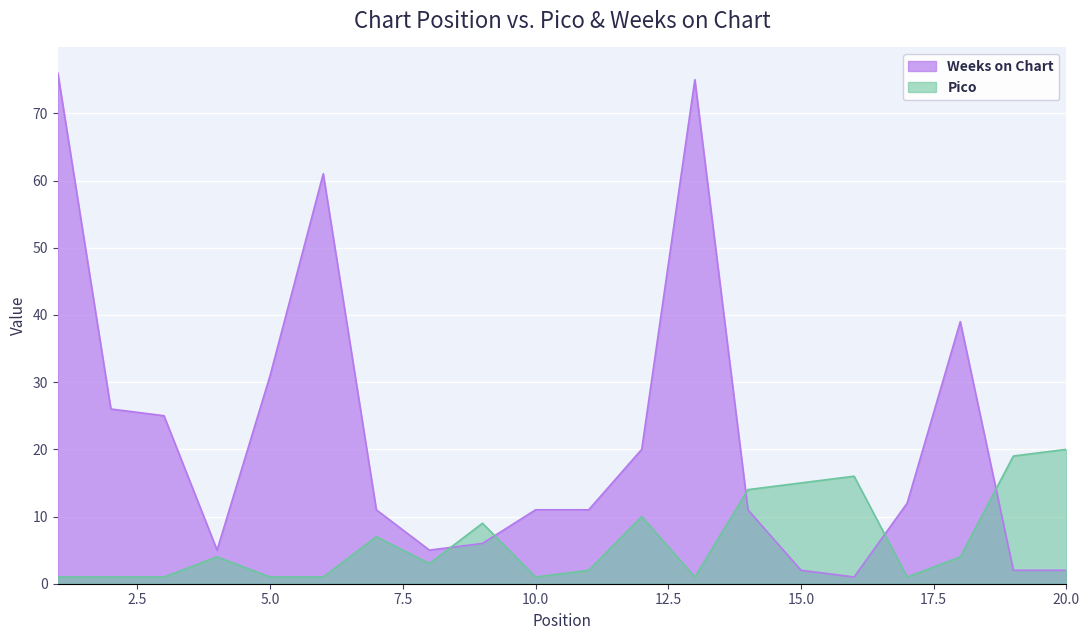

At which category is the sum across all series the highest?

1